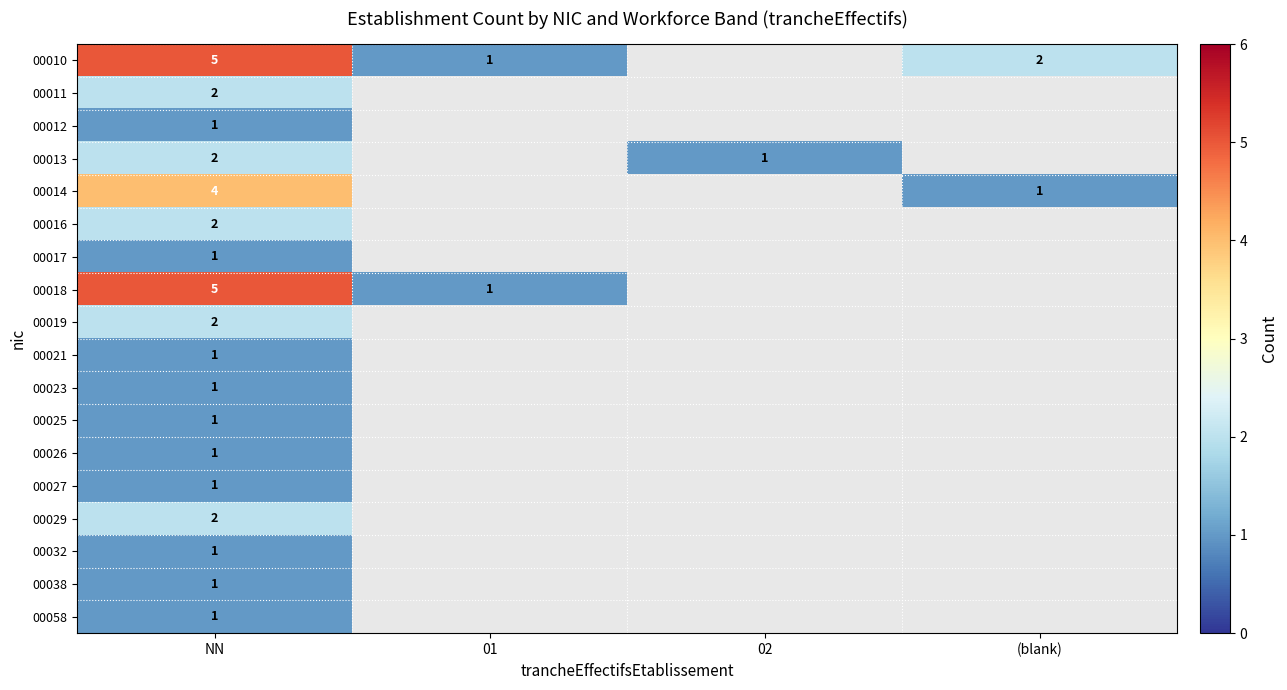

True or false: 00027 has a value of 0.3 at NN.

False